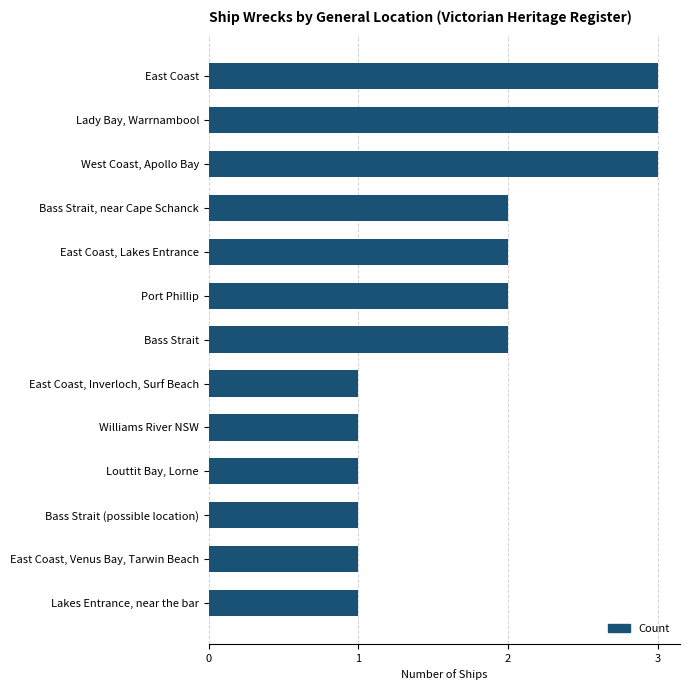

Reading bottom to top, extract all data points from this chart.

Lakes Entrance, near the bar=1	East Coast, Venus Bay, Tarwin Beach=1	Bass Strait (possible location)=1	Louttit Bay, Lorne=1	Williams River NSW=1	East Coast, Inverloch, Surf Beach=1	Bass Strait=2	Port Phillip=2	East Coast, Lakes Entrance=2	Bass Strait, near Cape Schanck=2	West Coast, Apollo Bay=3	Lady Bay, Warrnambool=3	East Coast=3